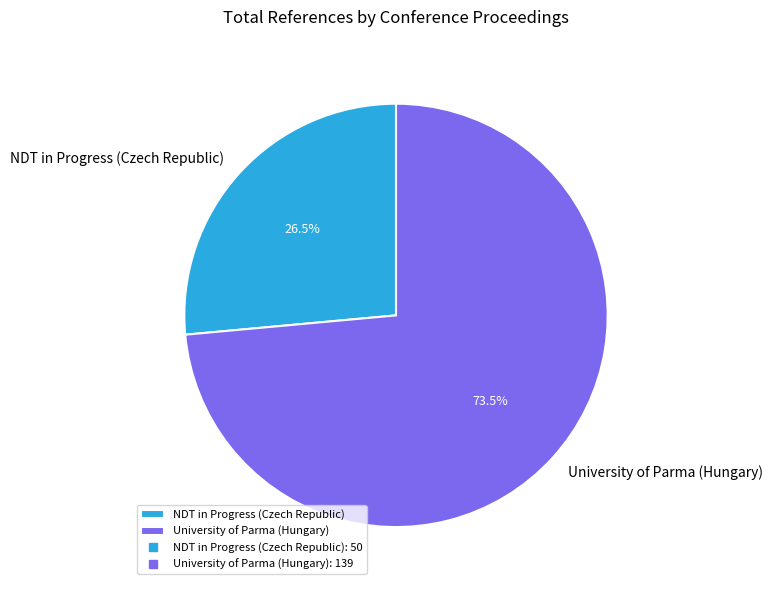

How many segments does this pie chart have?

2